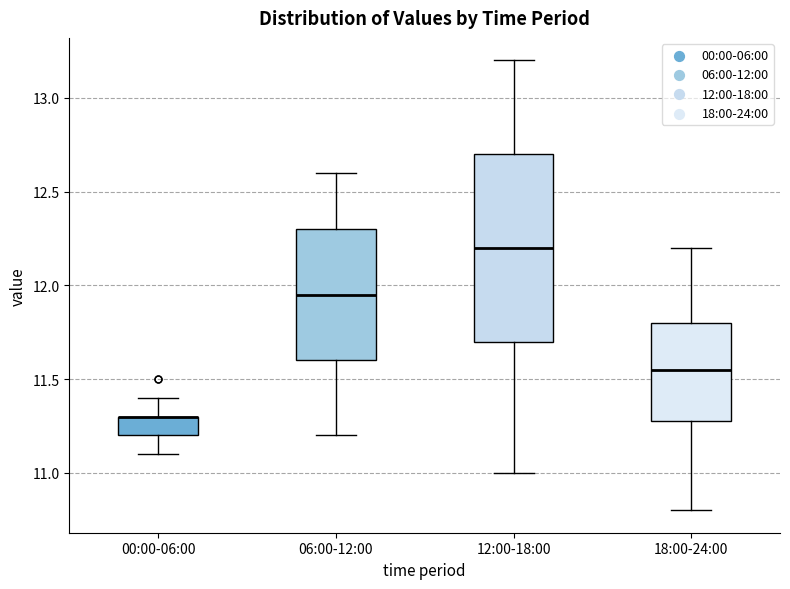

Reading left to right, transcribe this box plot: for each box, give where its median line is, the range the box spans, and where its two whiskers end, as read against the y-axis. The values are not printed on the chart, so give them approximately, as read against the axis.

00:00-06:00: median 11.30 (drawn on the box's upper edge), box 11.20 to 11.30, whiskers 11.10 to 11.40
06:00-12:00: median 11.95, box 11.60 to 12.30, whiskers 11.20 to 12.60
12:00-18:00: median 12.20, box 11.70 to 12.70, whiskers 11.00 to 13.20
18:00-24:00: median 11.55, box 11.30 to 11.80, whiskers 10.80 to 12.20